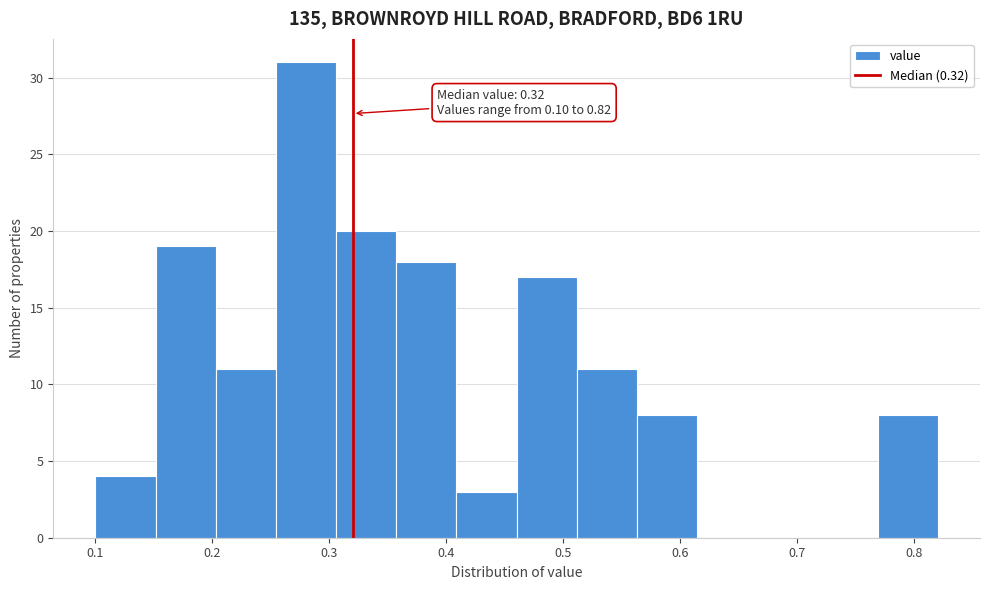

Over which range of the x-axis is the bar tallest?

0.25 to 0.31